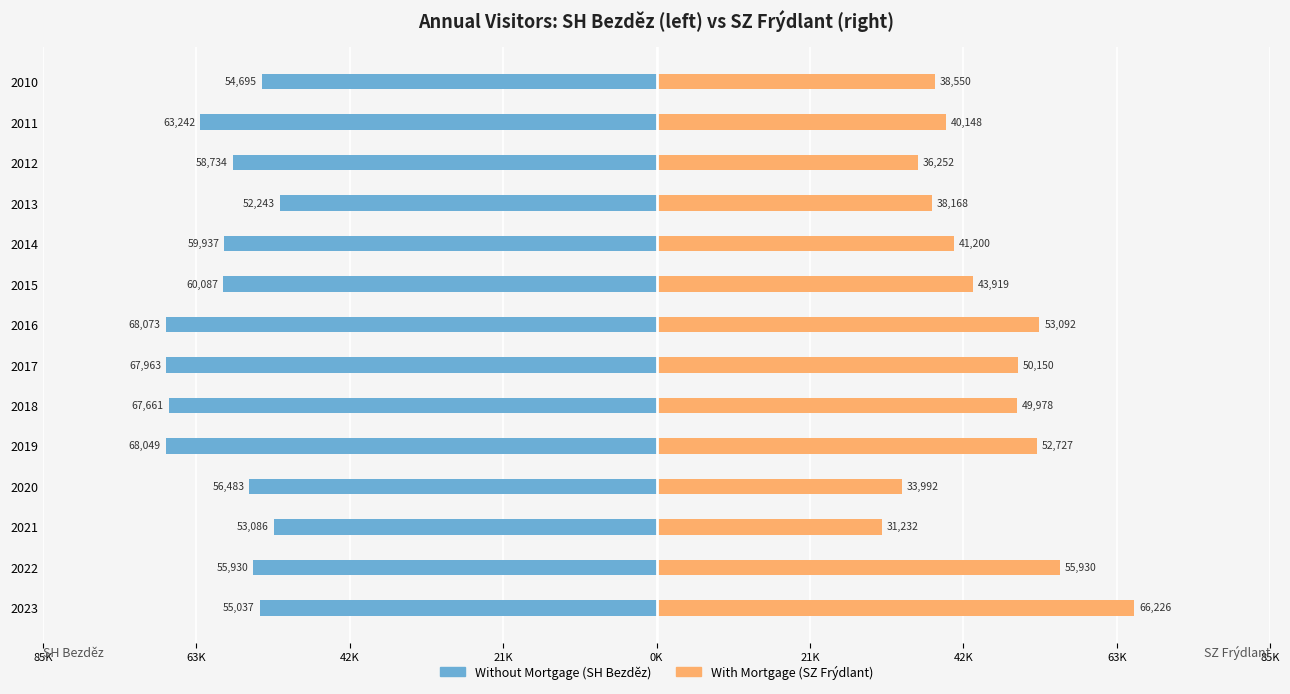

How many bars are there in each group?

2